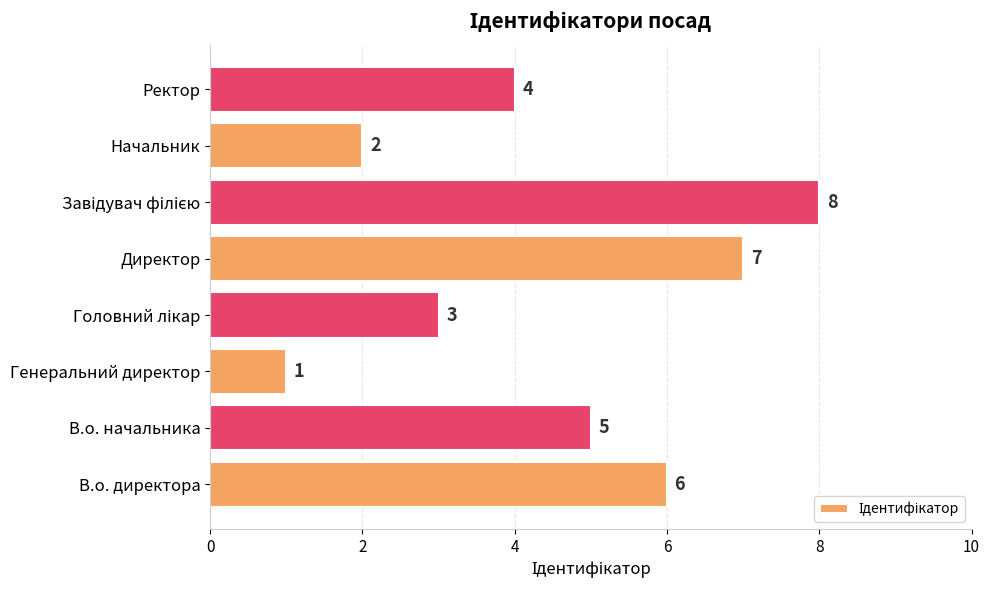

Does the chart contain stacked bars?

No